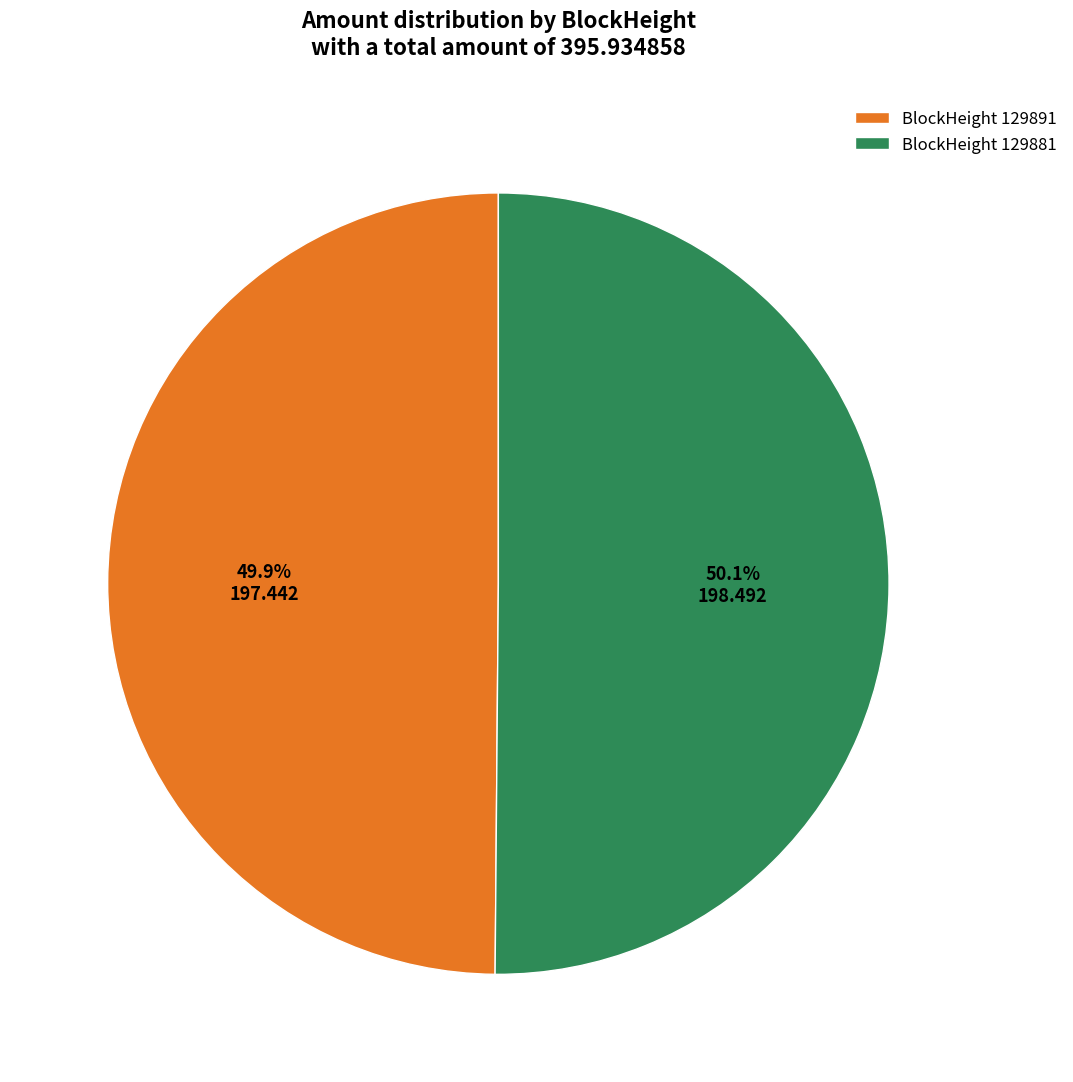

What is the total percentage of BlockHeight 129891 and BlockHeight 129881?

100.0%